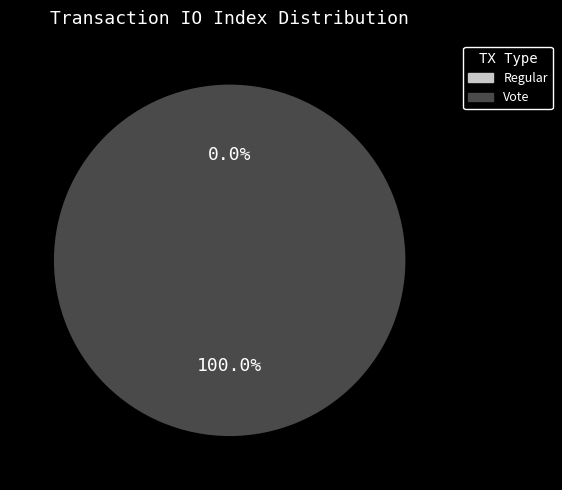

Rank the categories by value from highest to lowest.

Vote, Regular